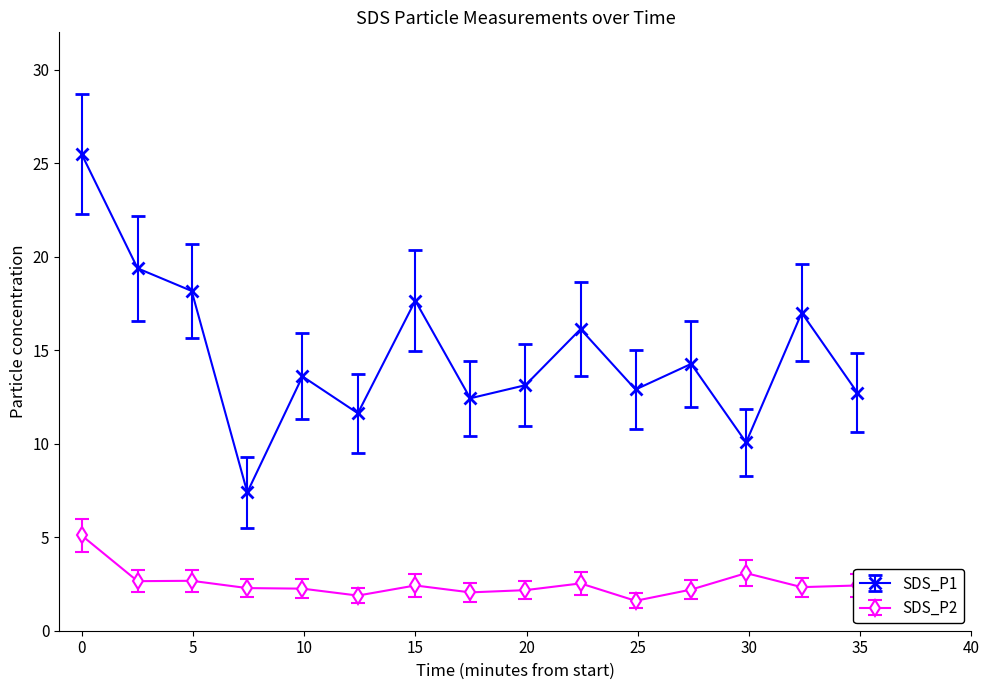

True or false: SDS_P1 and SDS_P2 intersect in this chart.

False